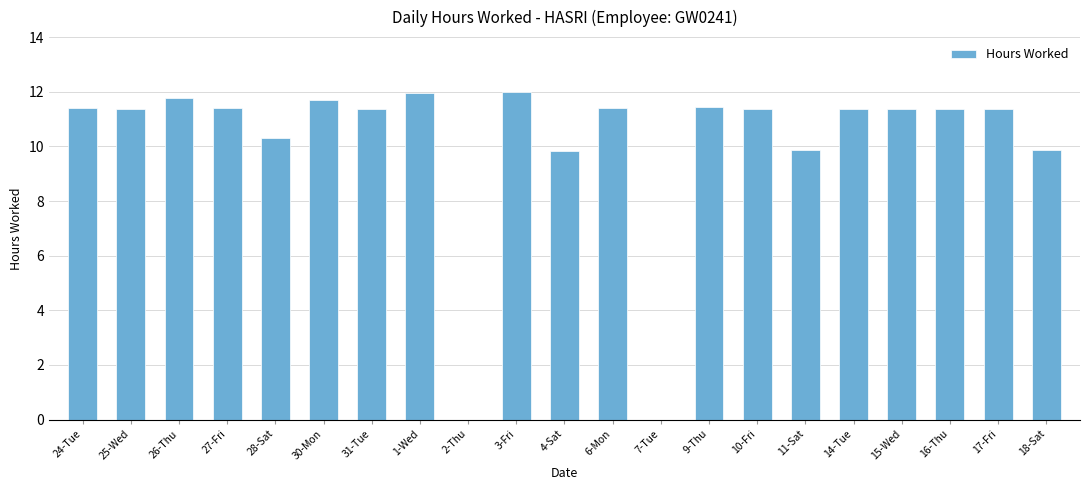

What is the maximum value shown in the chart?

12.0